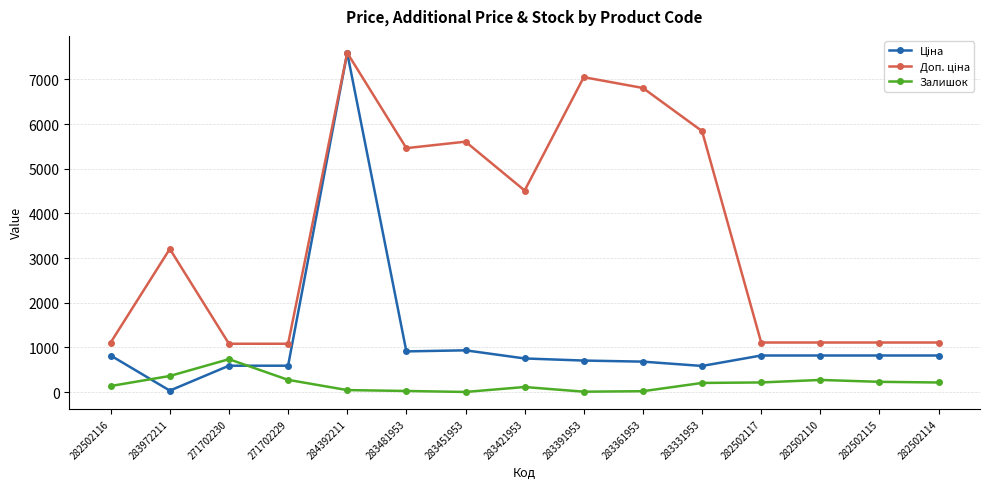

What is the lowest value of the Залишок series?

2.0